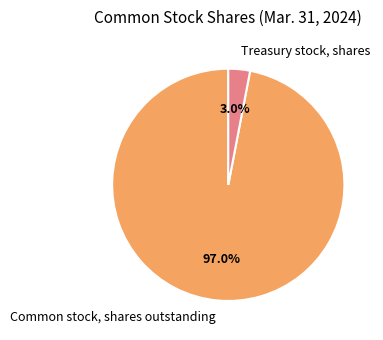

Between Treasury stock, shares and Common stock, shares outstanding, which is larger?

Common stock, shares outstanding